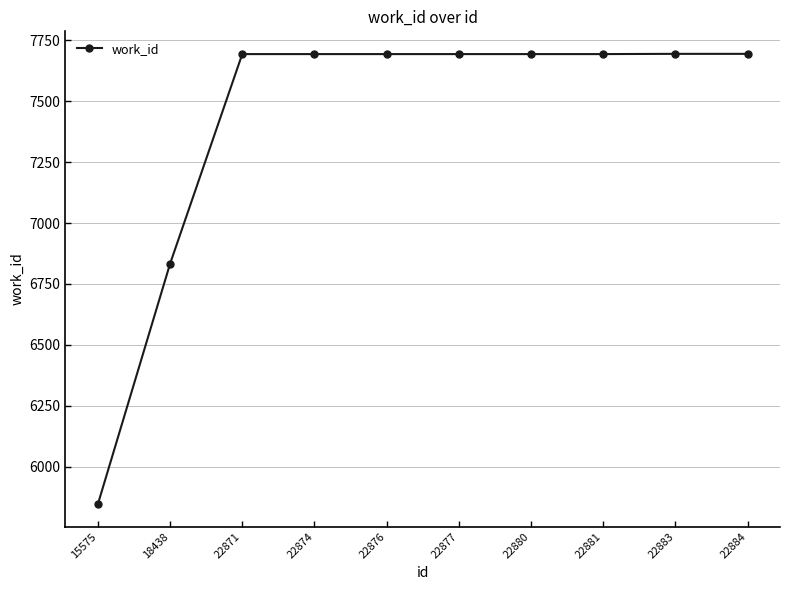

At which category does the chart reach its minimum across all series?

15575